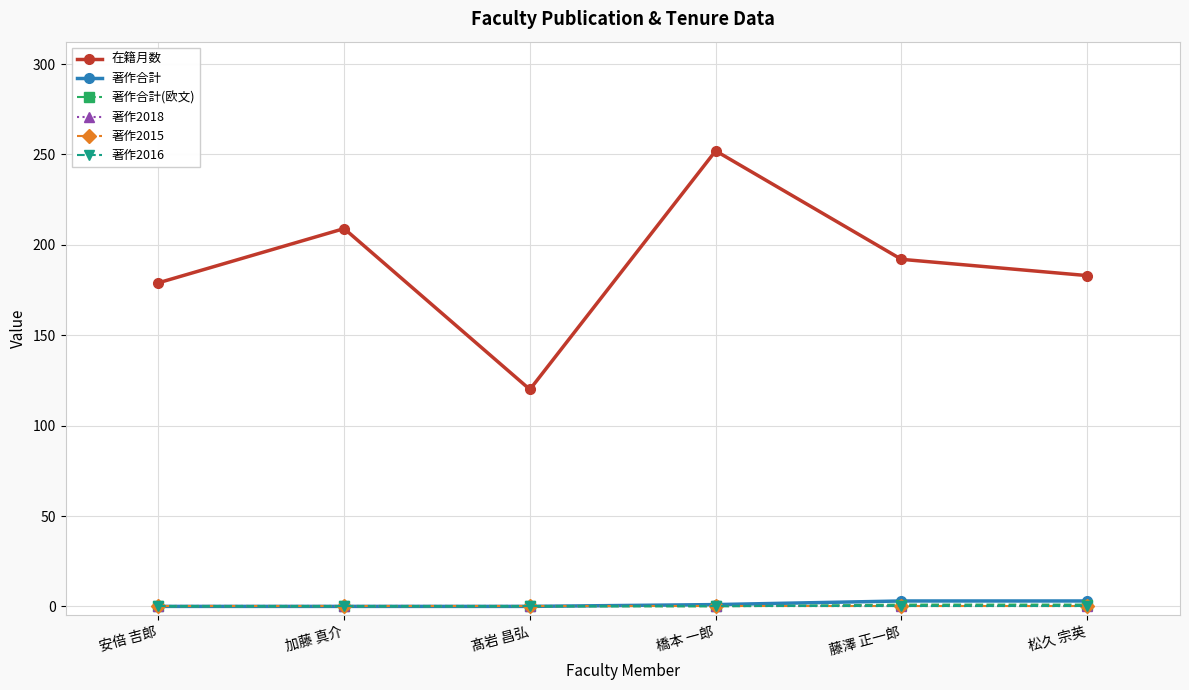

Does the chart have visible grid lines?

Yes